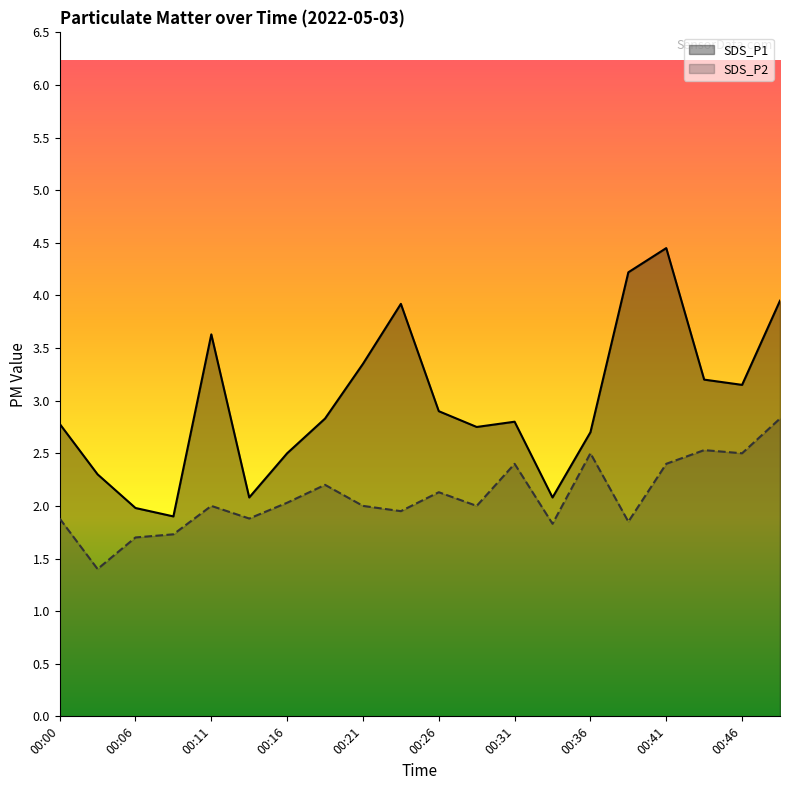

At which category does SDS_P2 reach its first local valley?

00:03